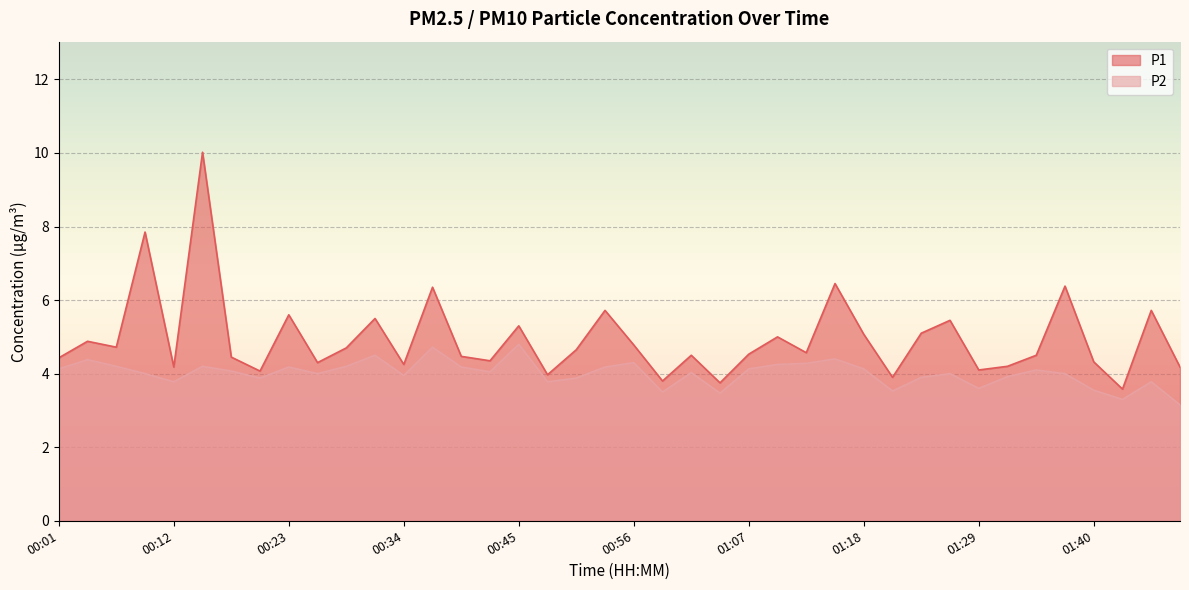

What is the label of the 10th point from the left?

00:26